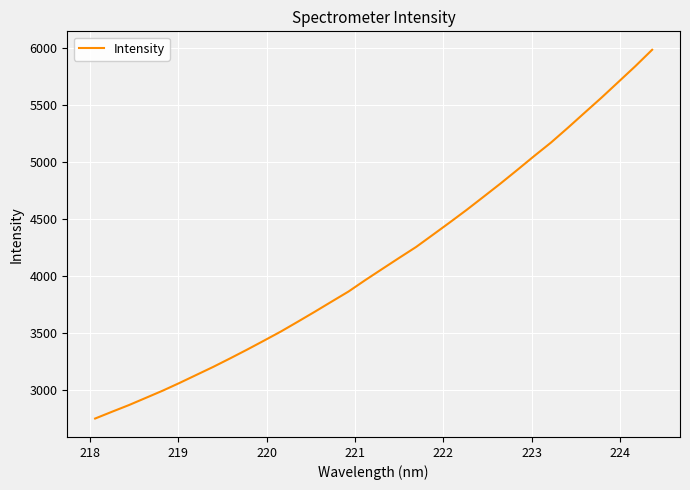

What is the difference between the maximum and minimum values?

3227.4